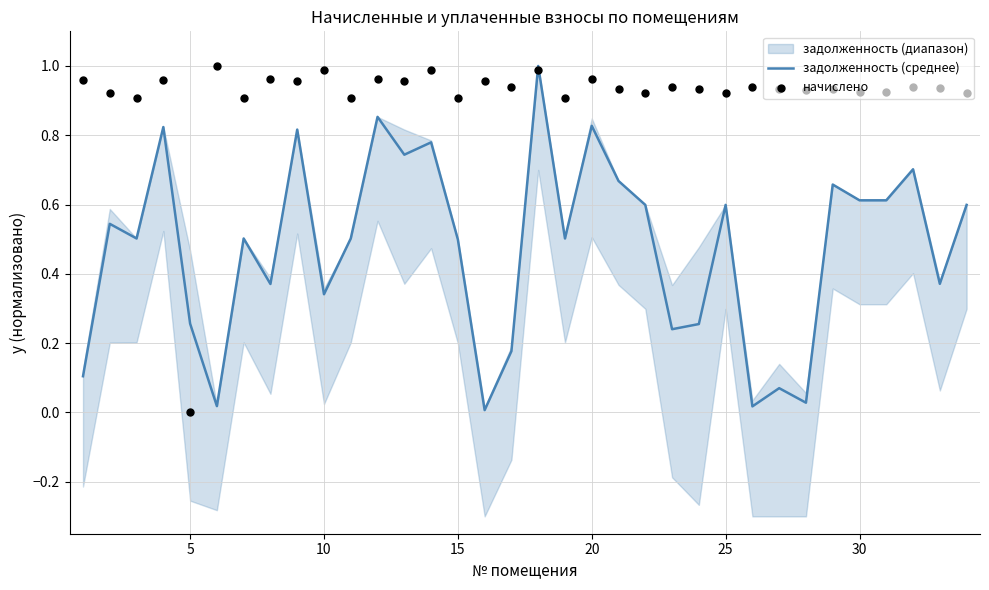

What is the maximum value for задолженность (среднее)?

1.0